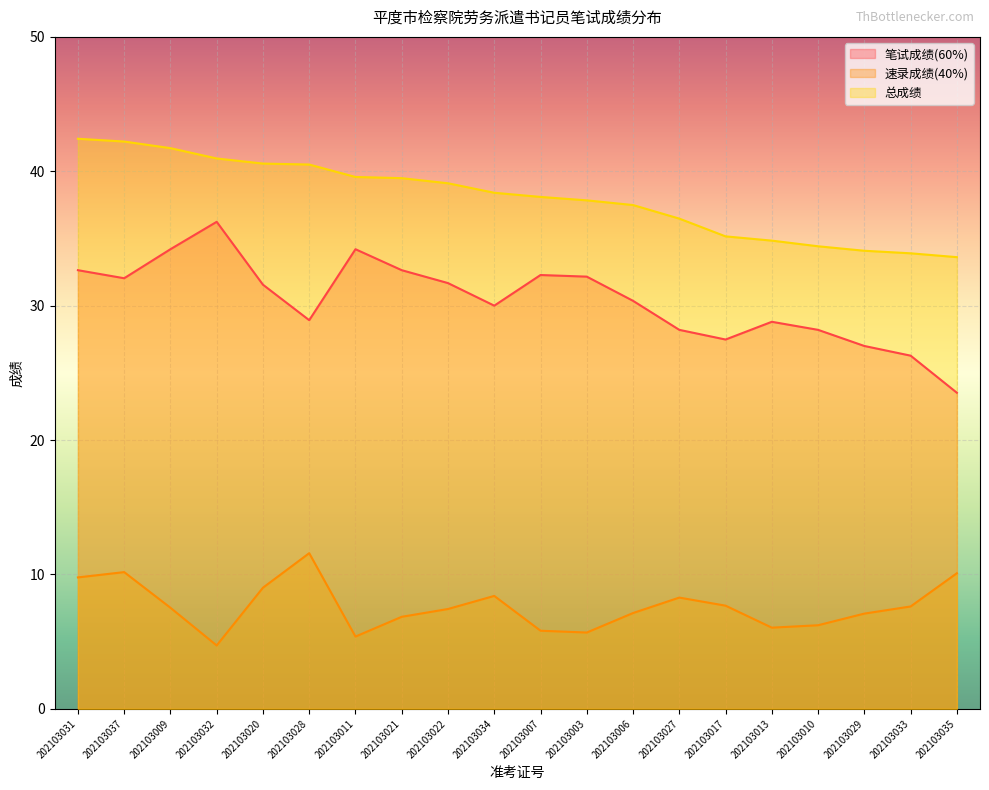

How many lines are shown in the chart?

3